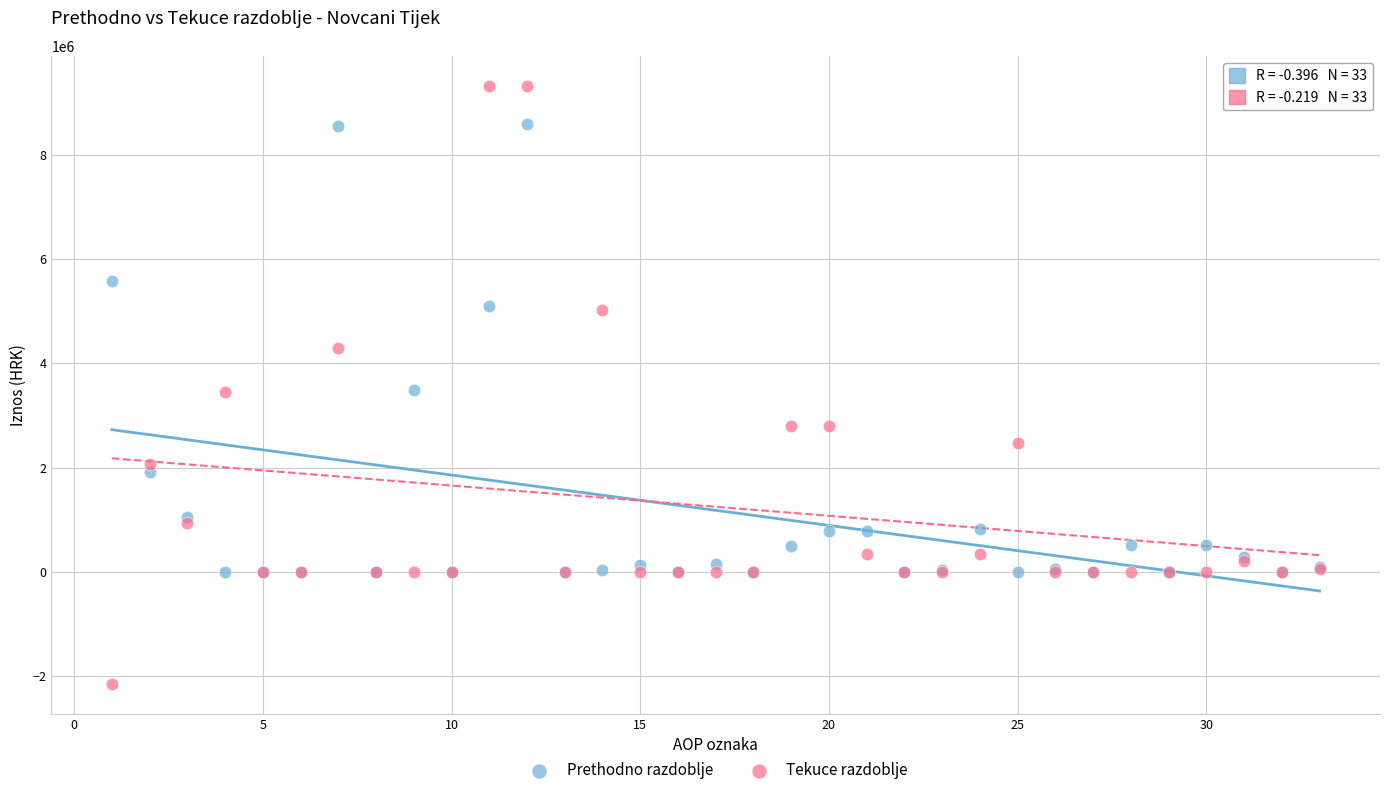

Which series reaches the minimum Y coordinate?

Tekuce razdoblje